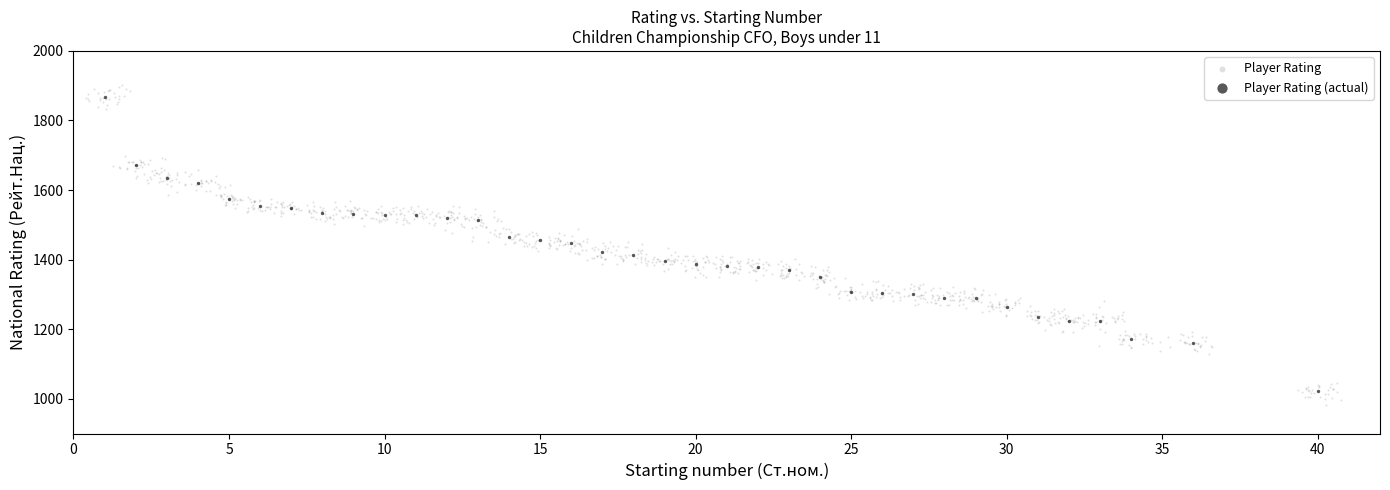

Which series has the widest spread of Y values?

Player Rating